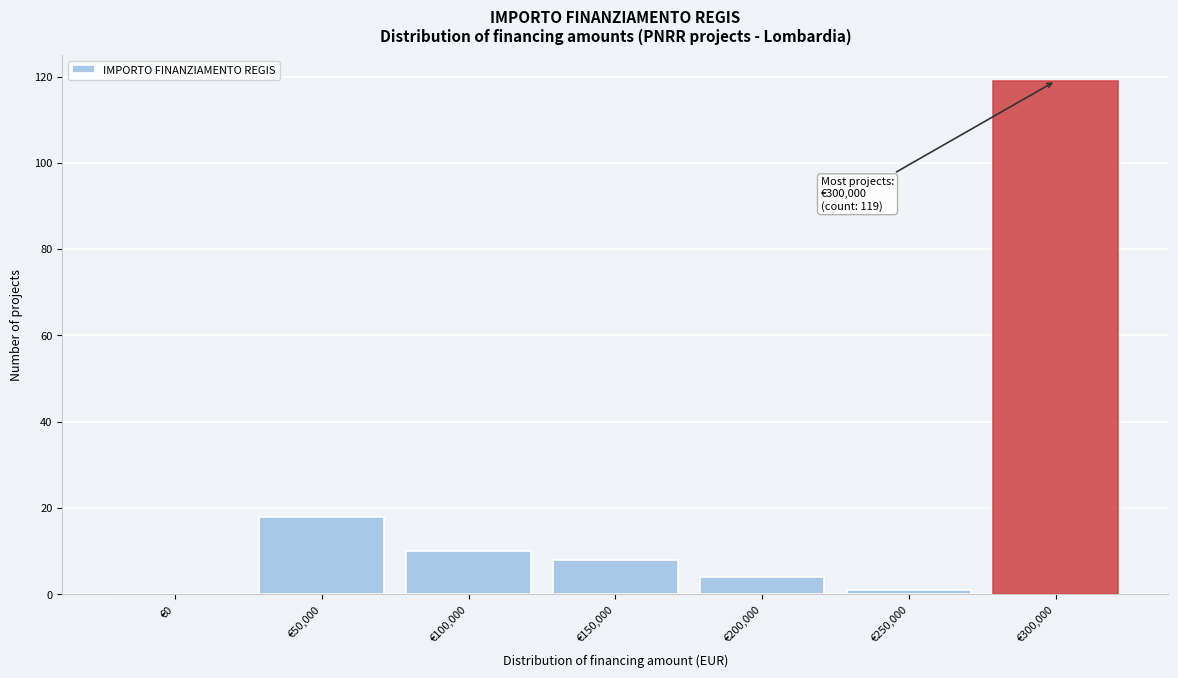

Reading right to left, list all the values displayed in this chart.

€300,000=119	€250,000=1	€200,000=4	€150,000=8	€100,000=10	€50,000=18	€0=0